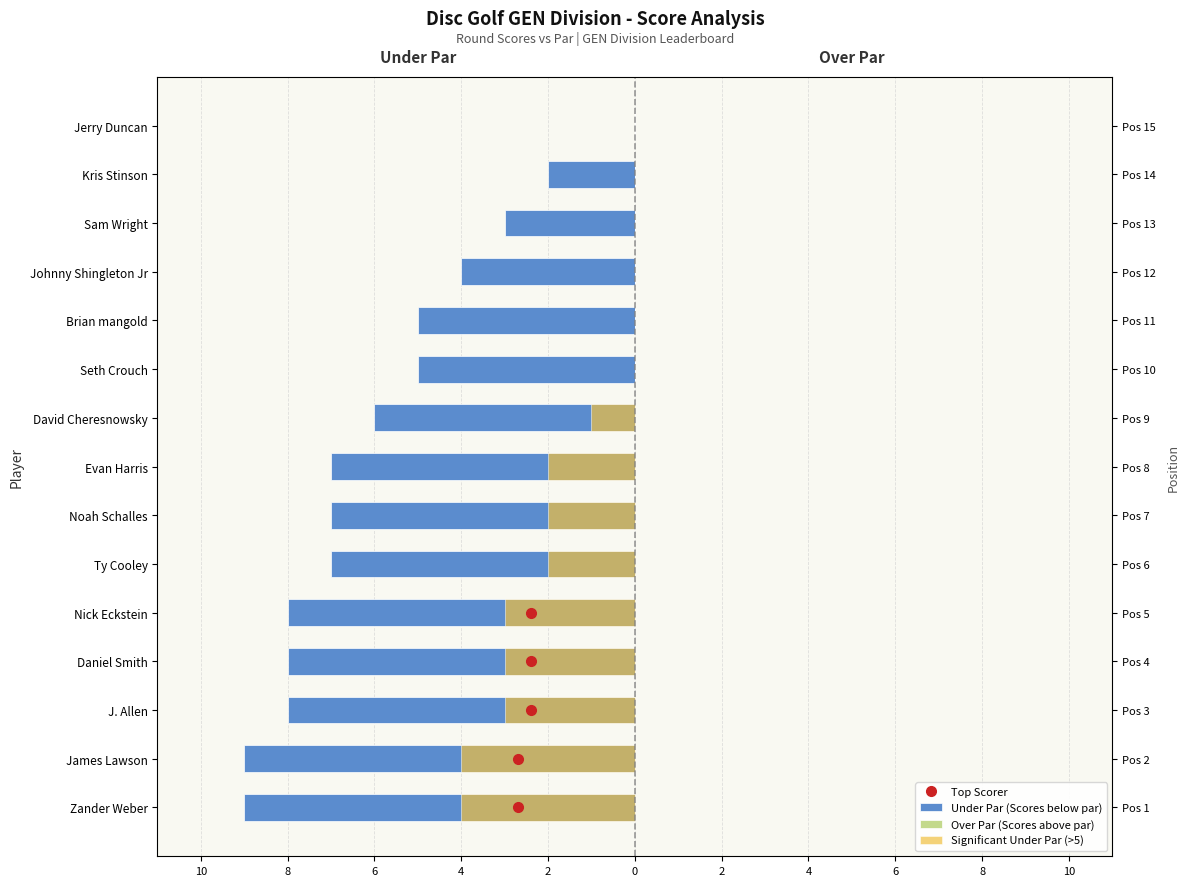

Are the bars horizontal?

Yes